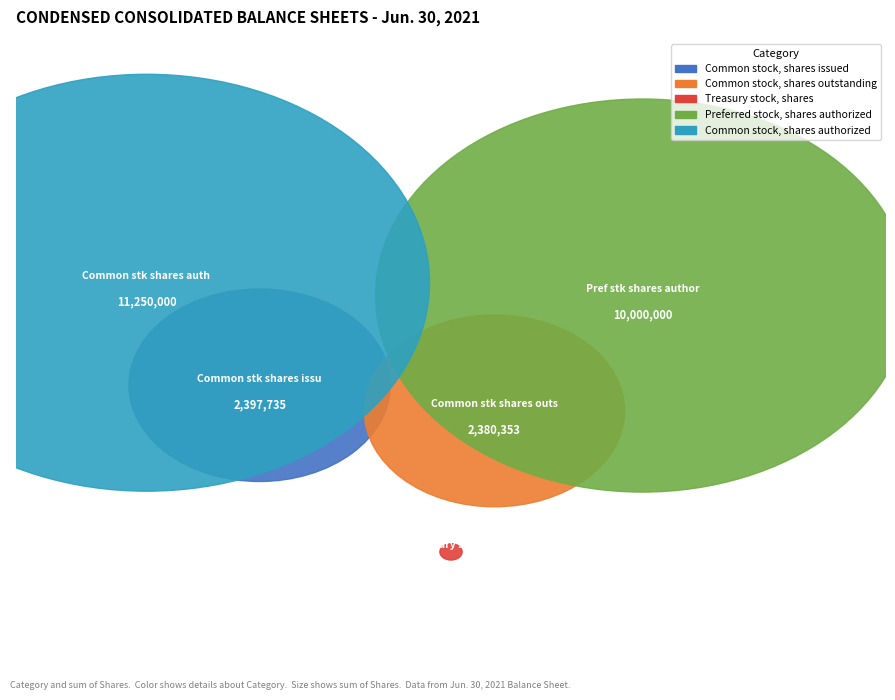

True or false: Preferred stock, shares authorized accounts for 29% of the total.

False